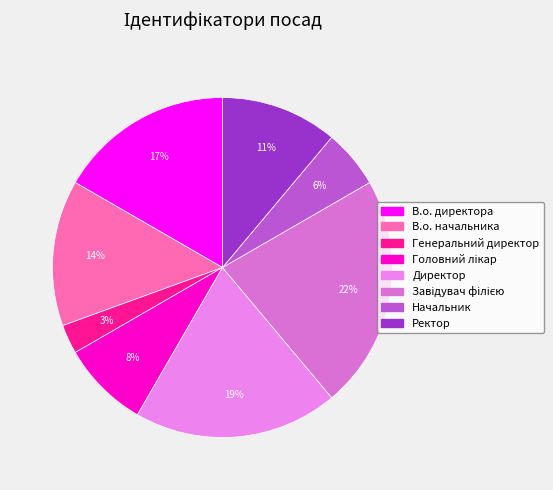

How many segments does this pie chart have?

8